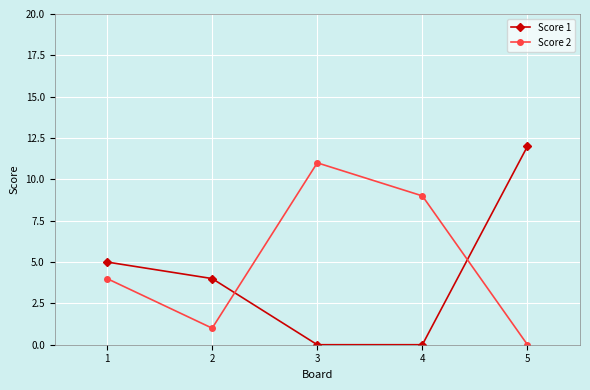

How many lines are shown in the chart?

2